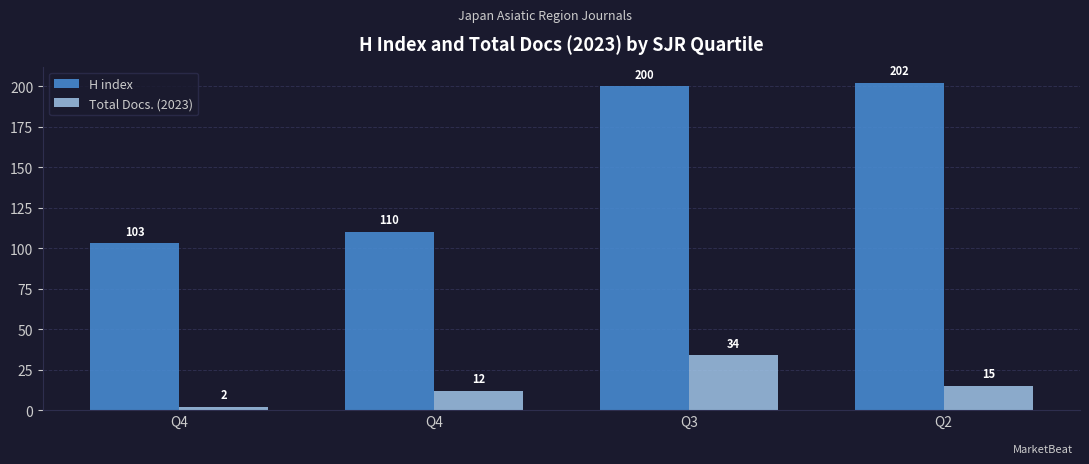

Rank the series by their maximum value, from highest to lowest.

H index, Total Docs. (2023)